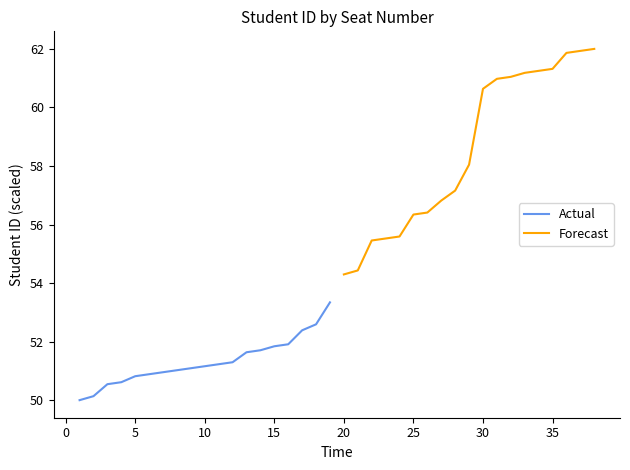

True or false: Forecast has more than 0 interior local peaks.

False